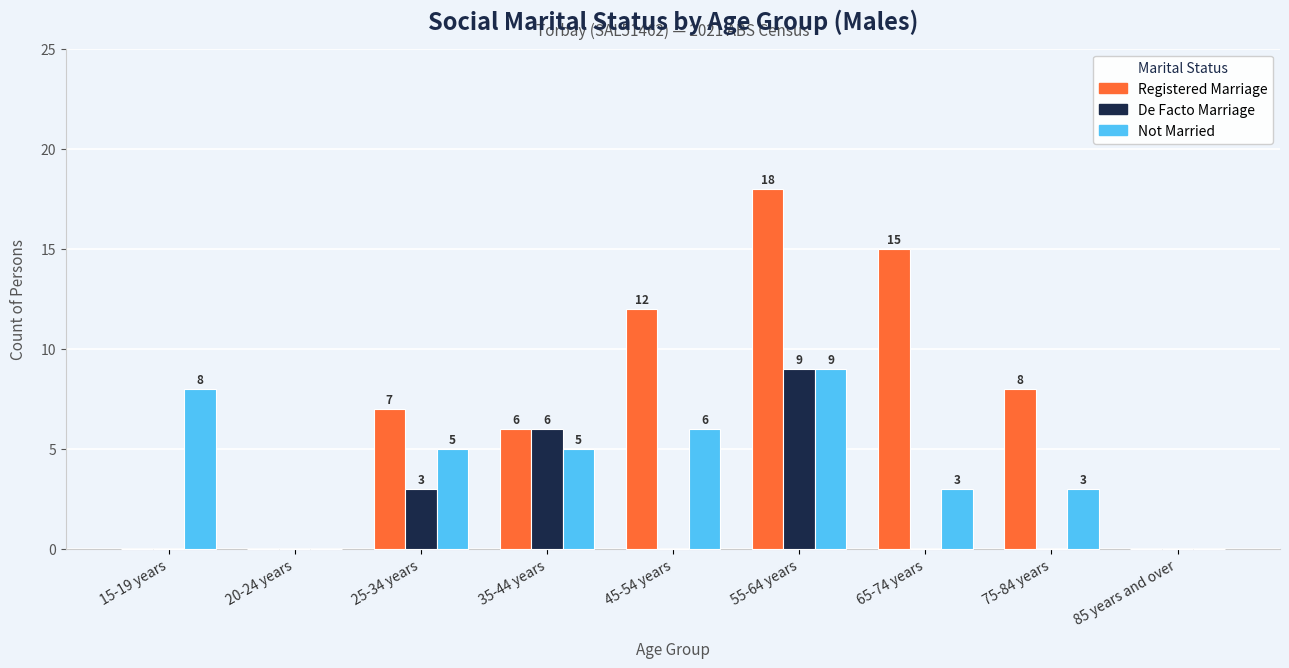

At which label does Registered Marriage reach its peak?

55-64 years